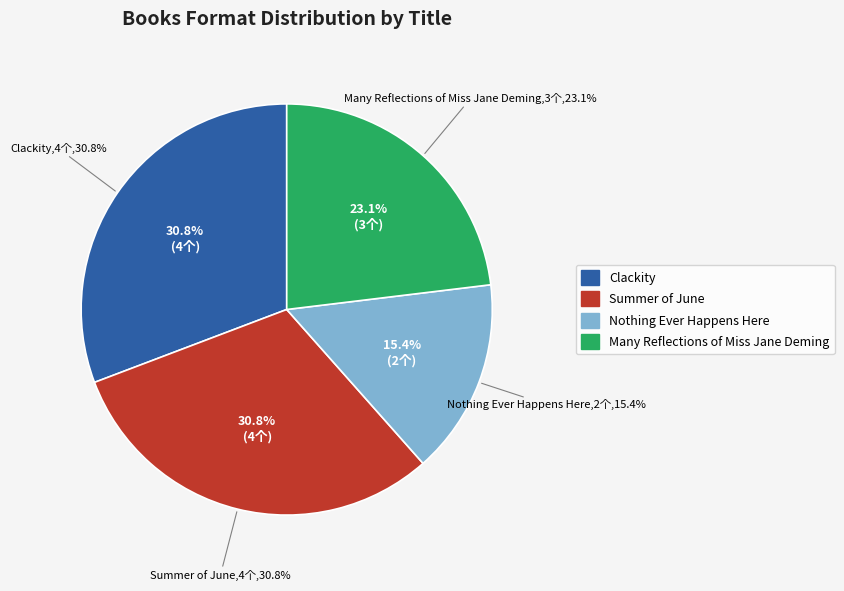

Between Many Reflections of Miss Jane Deming and Clackity, which is larger?

Clackity